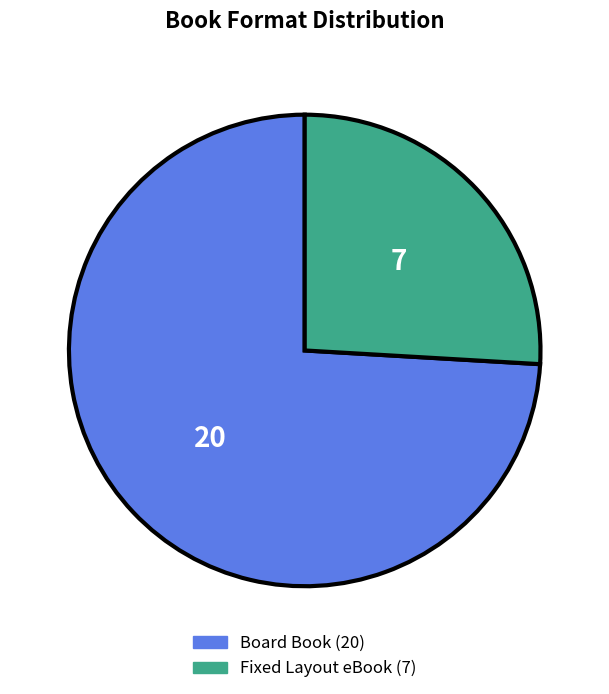

Which slice is the smallest?

Fixed Layout eBook